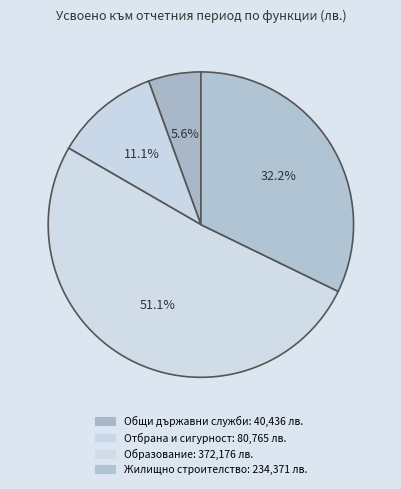

Count the number of slices in the pie.

4